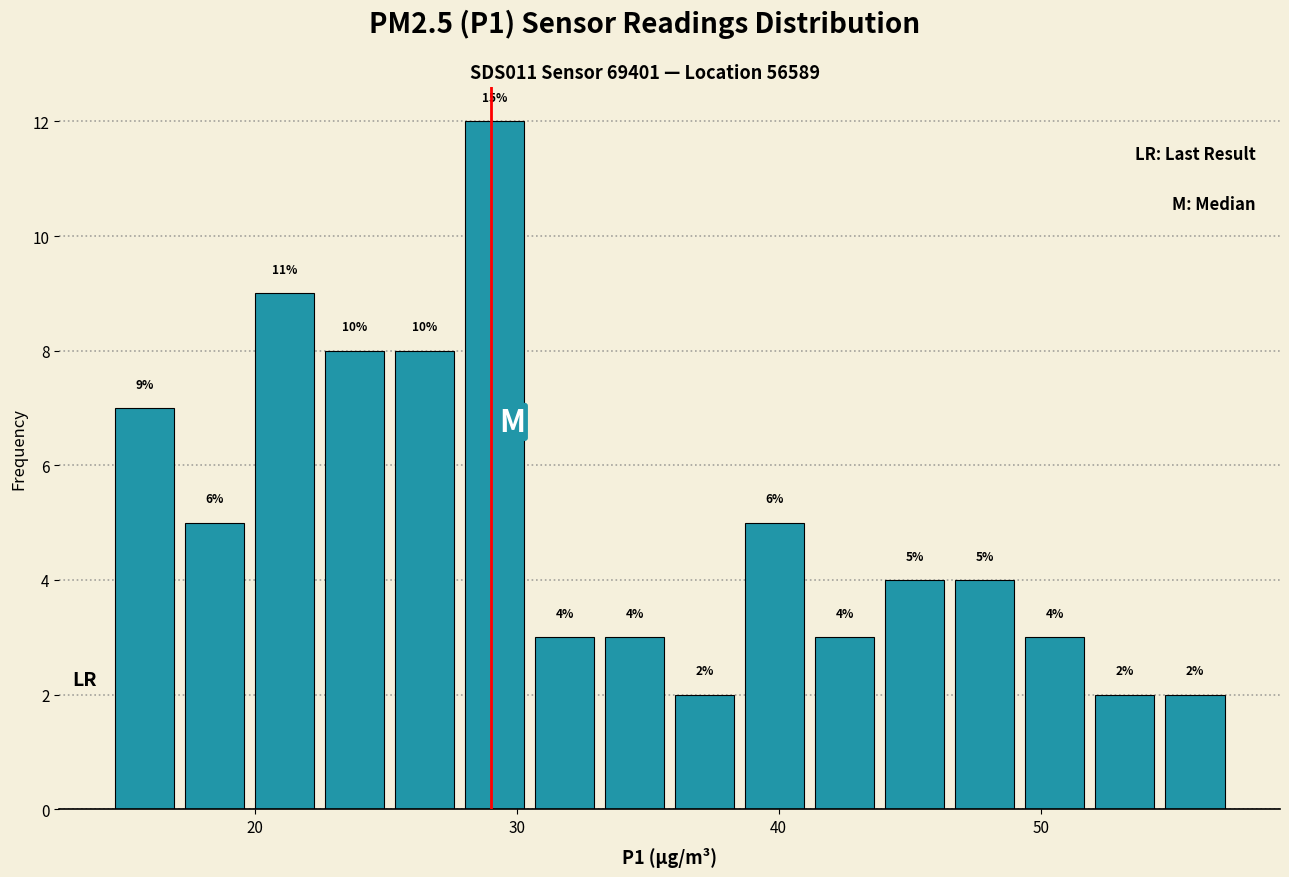

Read against the x-axis, roughly where is the centre of the tallest bar?

29